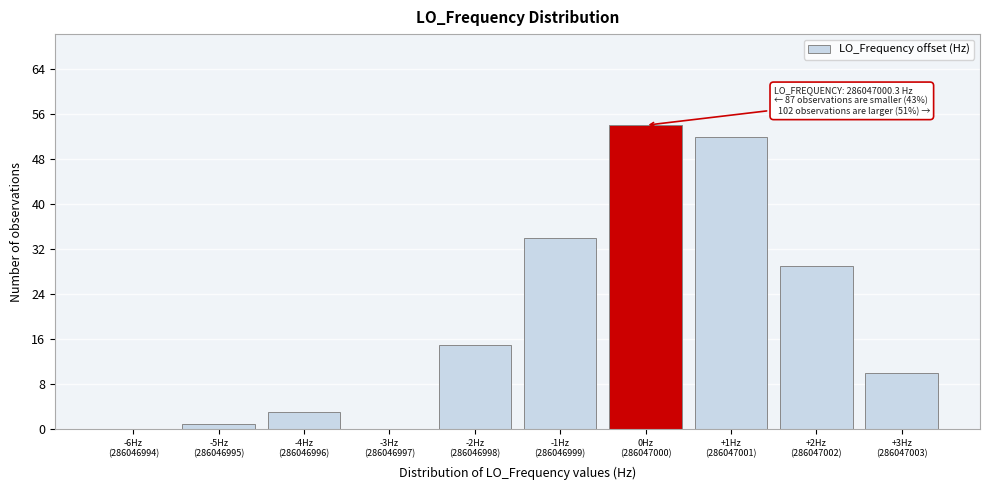

What is the sum of all values?

198